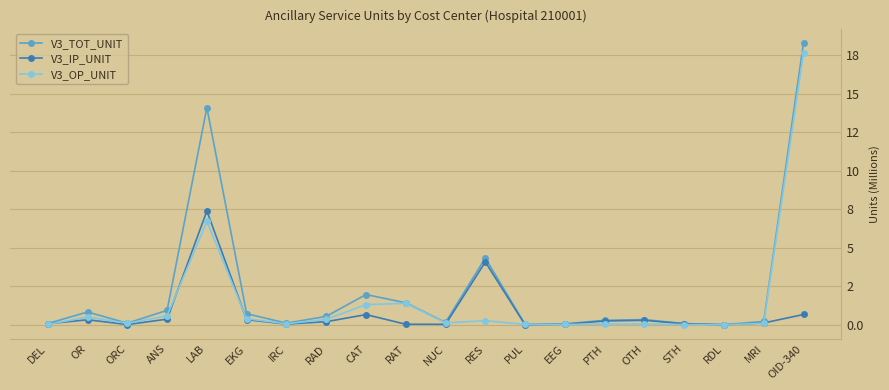

Where is the first local minimum for V3_OP_UNIT?

ORC